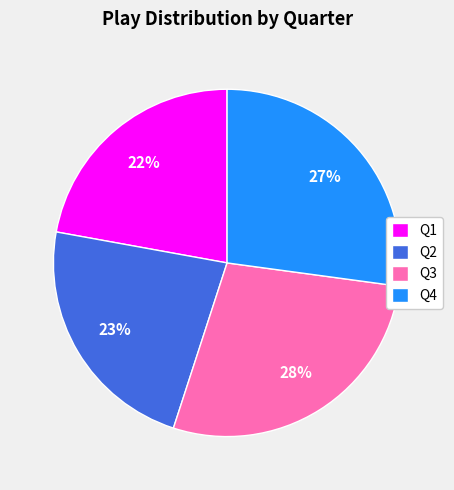

Combined, do Q1 and Q4 account for over 50%?

No